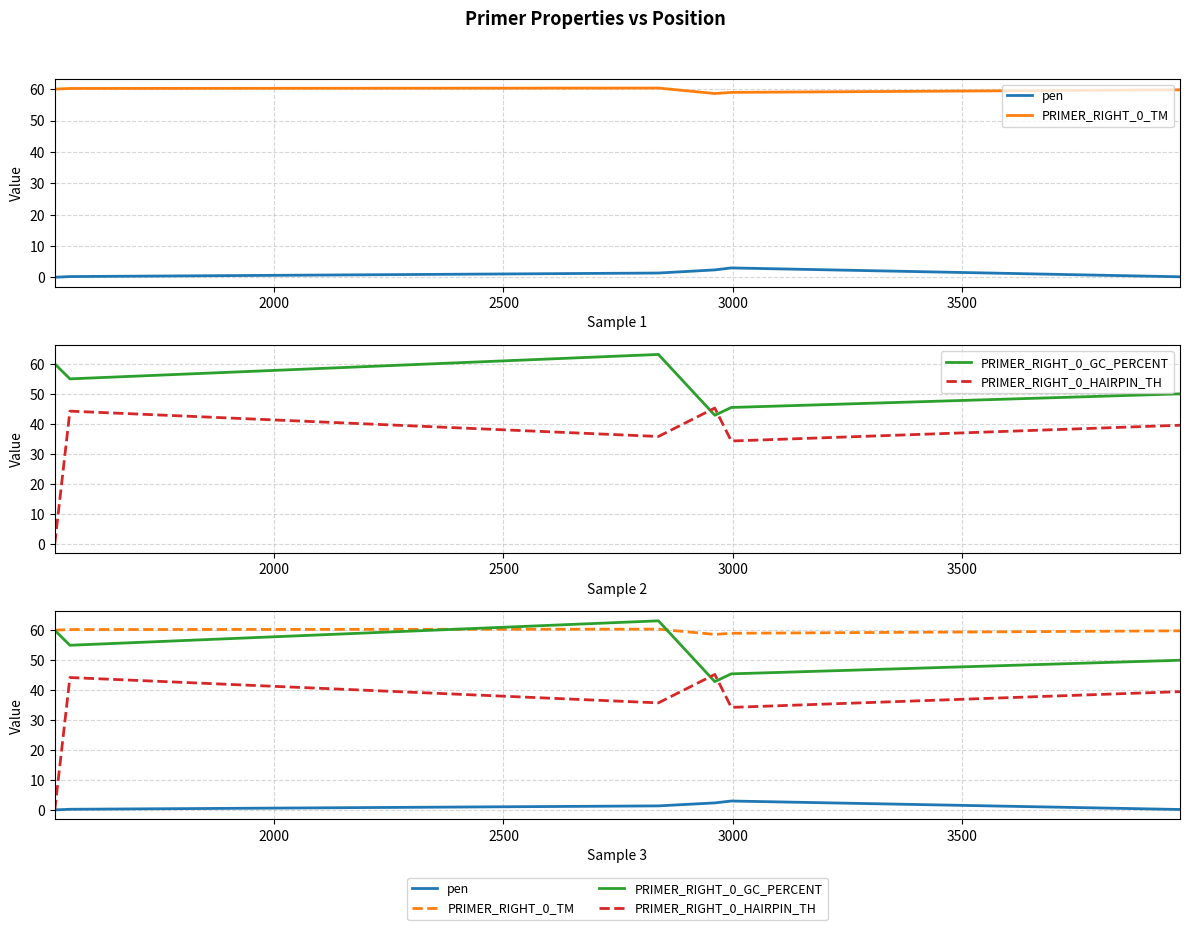

Is the value of PRIMER_RIGHT_0_TM at 2500 greater than the value of PRIMER_RIGHT_0_GC_PERCENT at 1500?

Yes